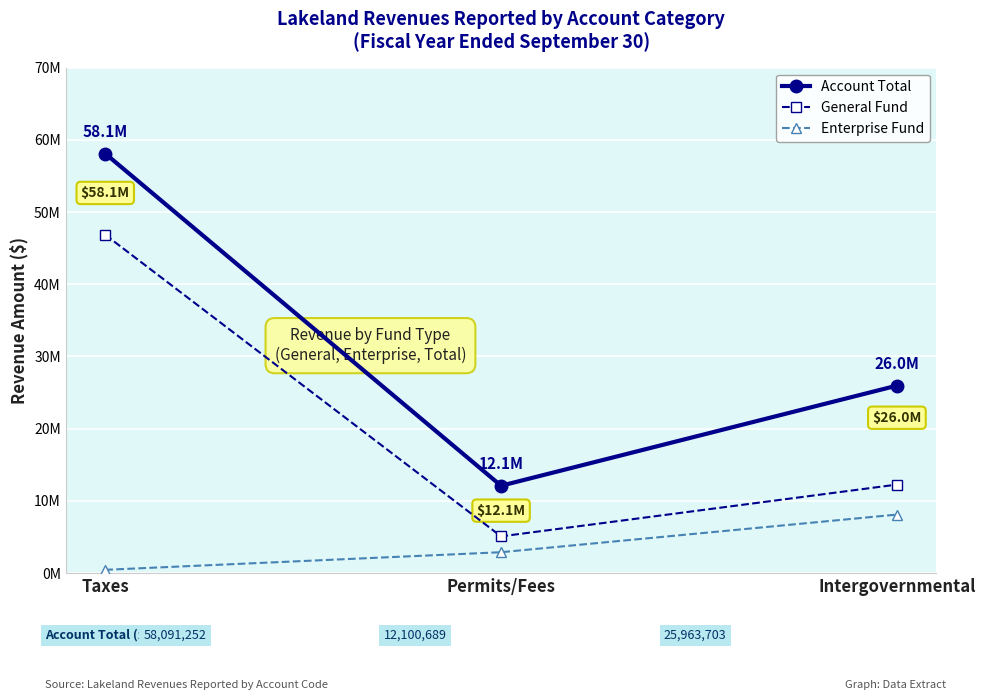

What are all the series names shown in the legend?

Account Total, General Fund, Enterprise Fund